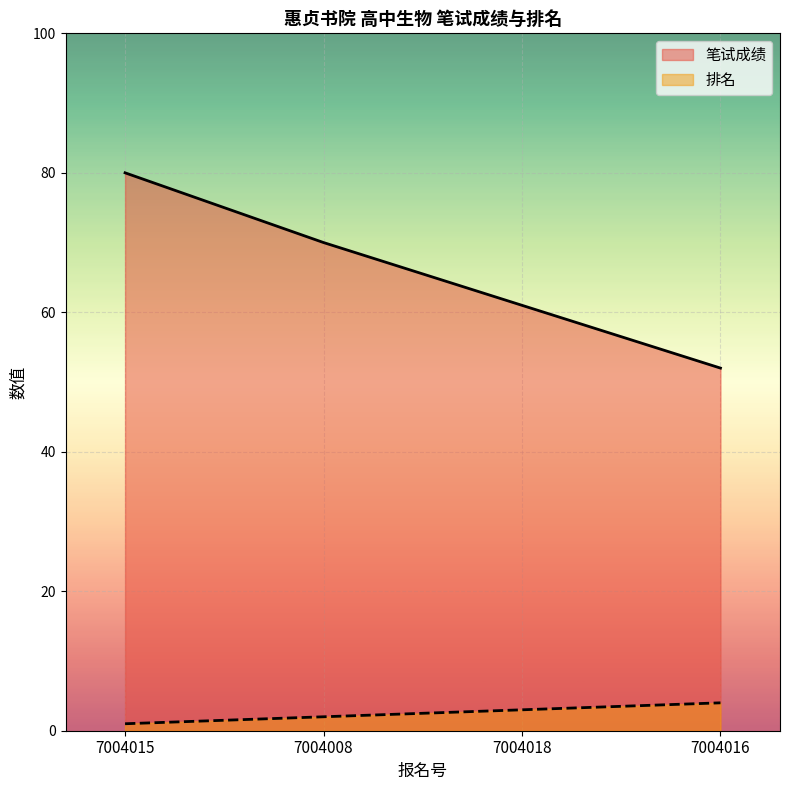

True or false: 笔试成绩 and 排名 cross at least once.

False